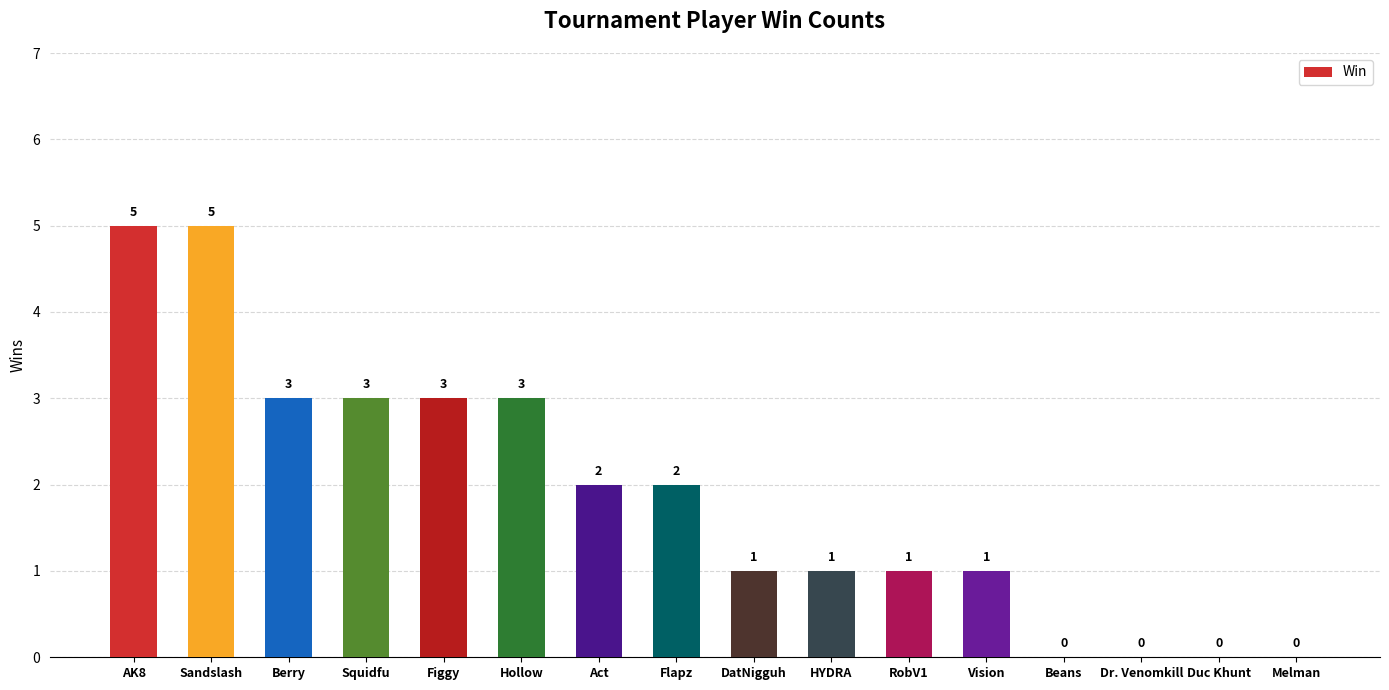

At which label does the data first exceed 2?

AK8